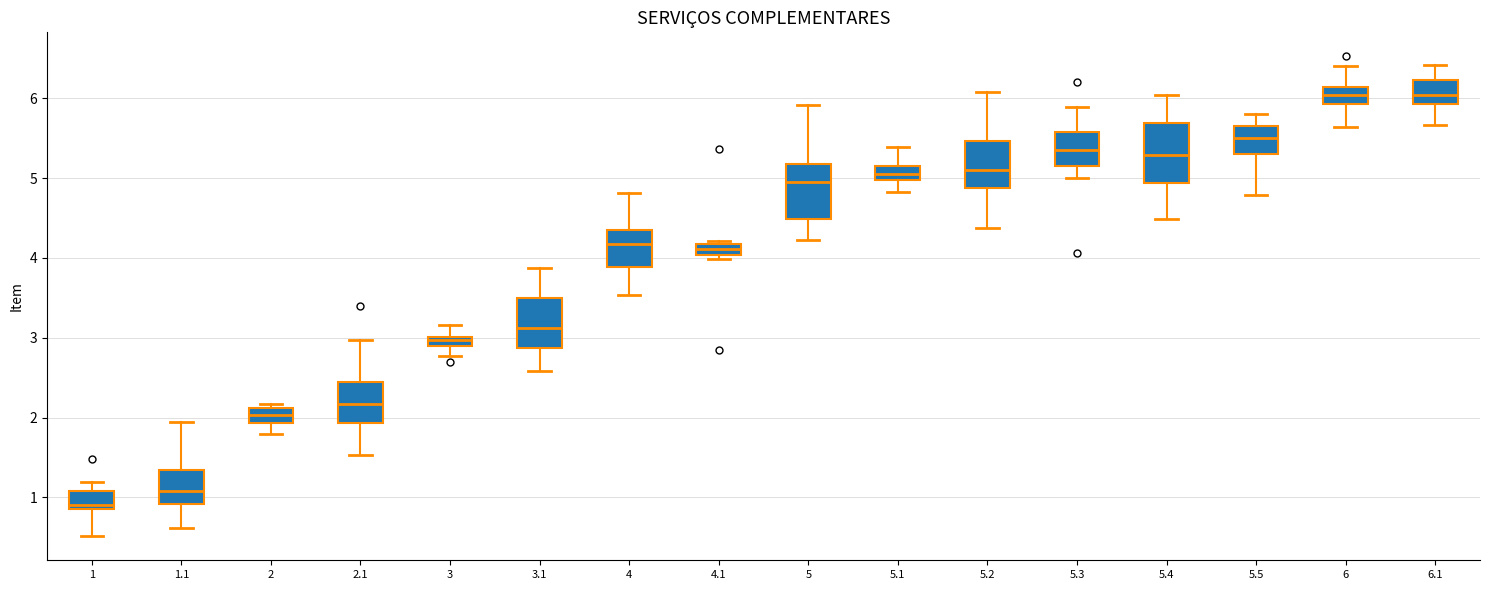

Where does the upper whisker of the box at x = 3.1 end on the y-axis? The values are not printed on the chart, so give them approximately, as read against the axis.

3.9